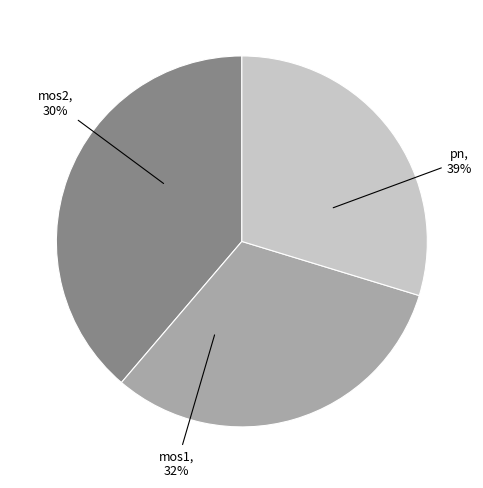

How many segments does this pie chart have?

3